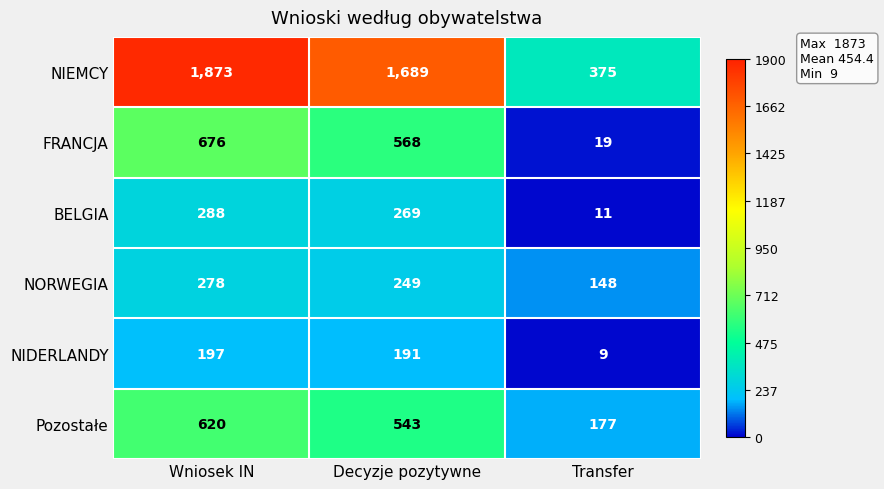

What is the difference between the BELGIA values at Decyzje pozytywne and Wniosek IN?

19